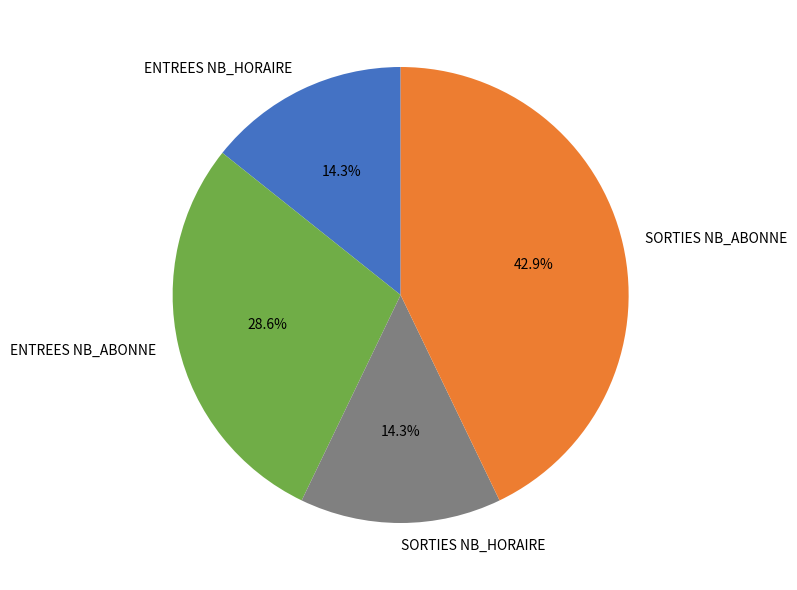

Count the number of slices in the pie.

4